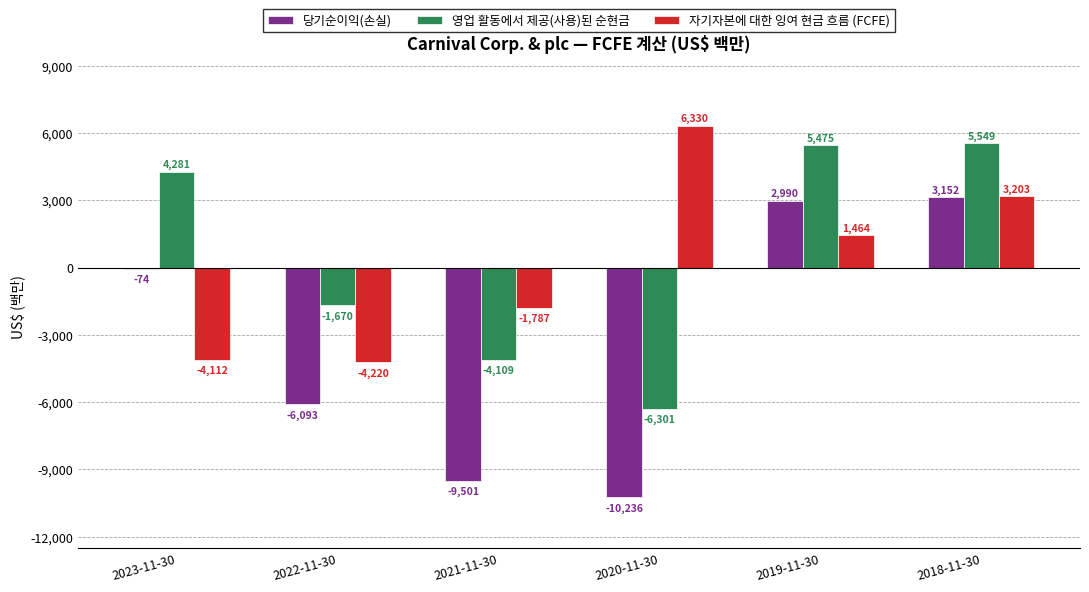

Reading left to right, what are all the values shown in this chart?

당기순이익(손실): -74	-6093	-9501	-10236	2990	3152
영업 활동에서 제공(사용)된 순현금: 4281	-1670	-4109	-6301	5475	5549
자기자본에 대한 잉여 현금 흐름 (FCFE): -4112	-4220	-1787	6330	1464	3203